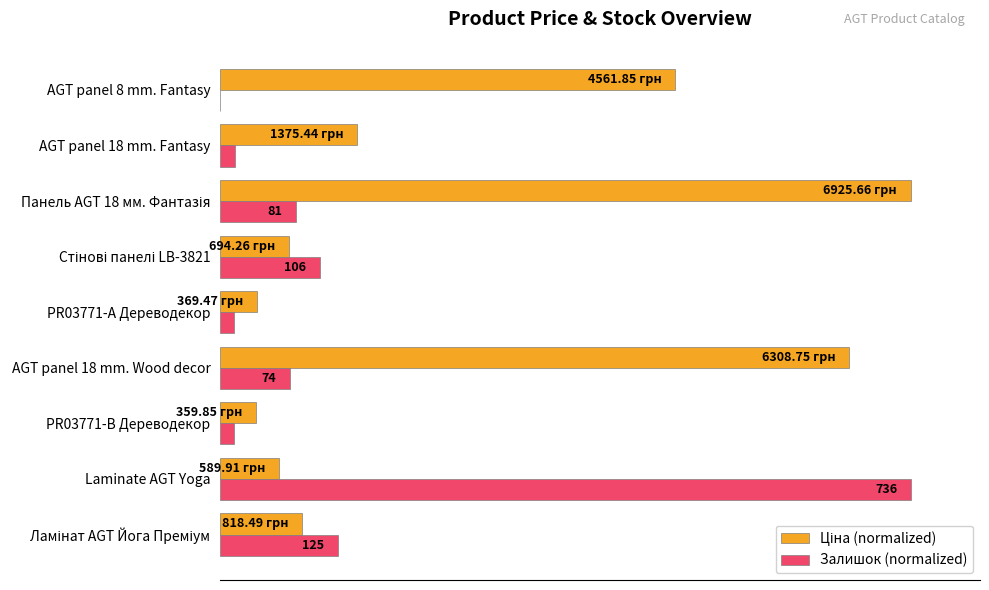

How many bars are there in each group?

2